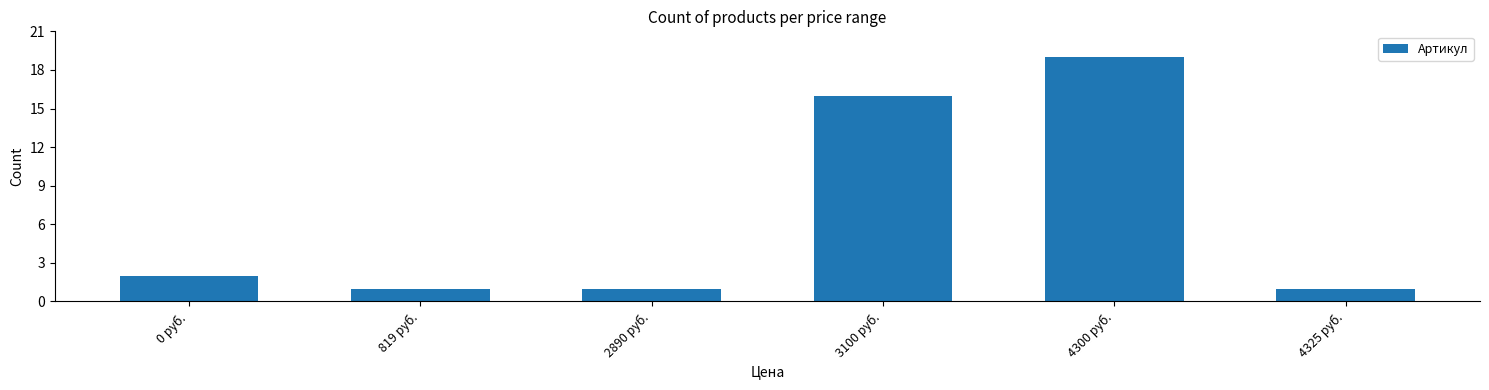

What is the change in value from 819 руб. to 4300 руб.?

+18